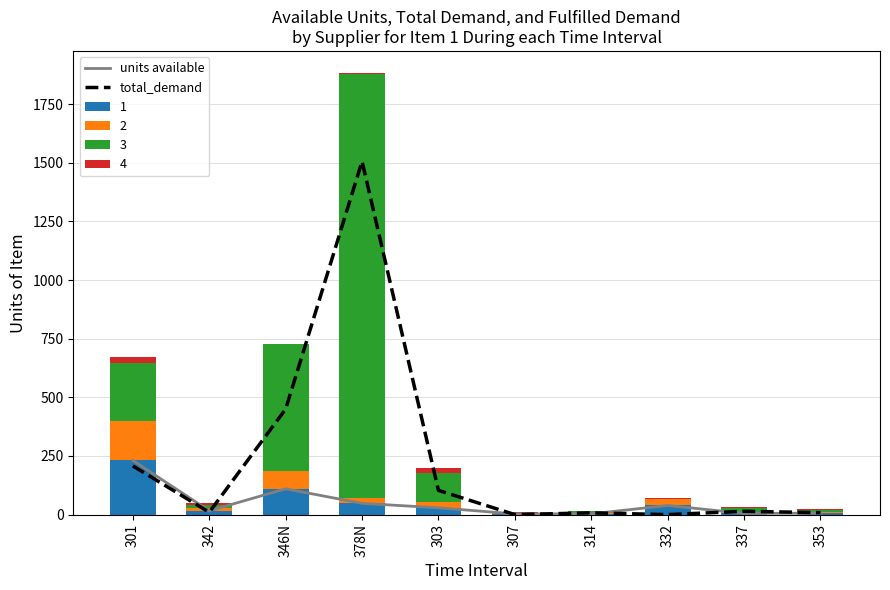

What value does the units available series have at 353?

6.0